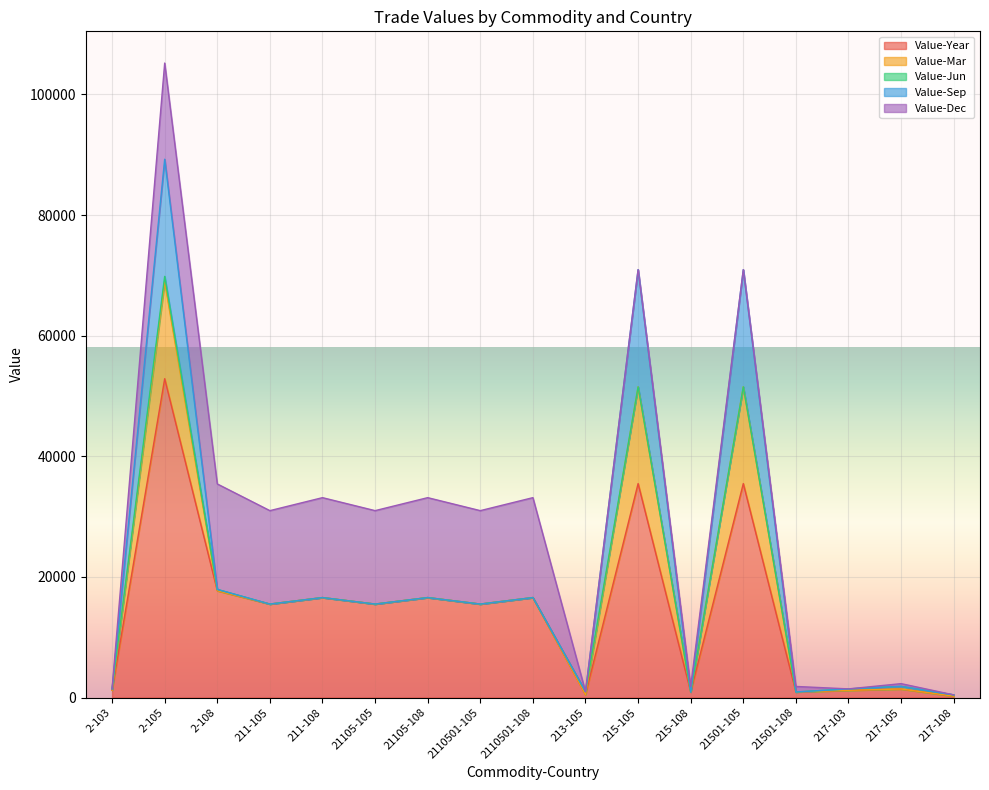

How many lines are shown in the chart?

5